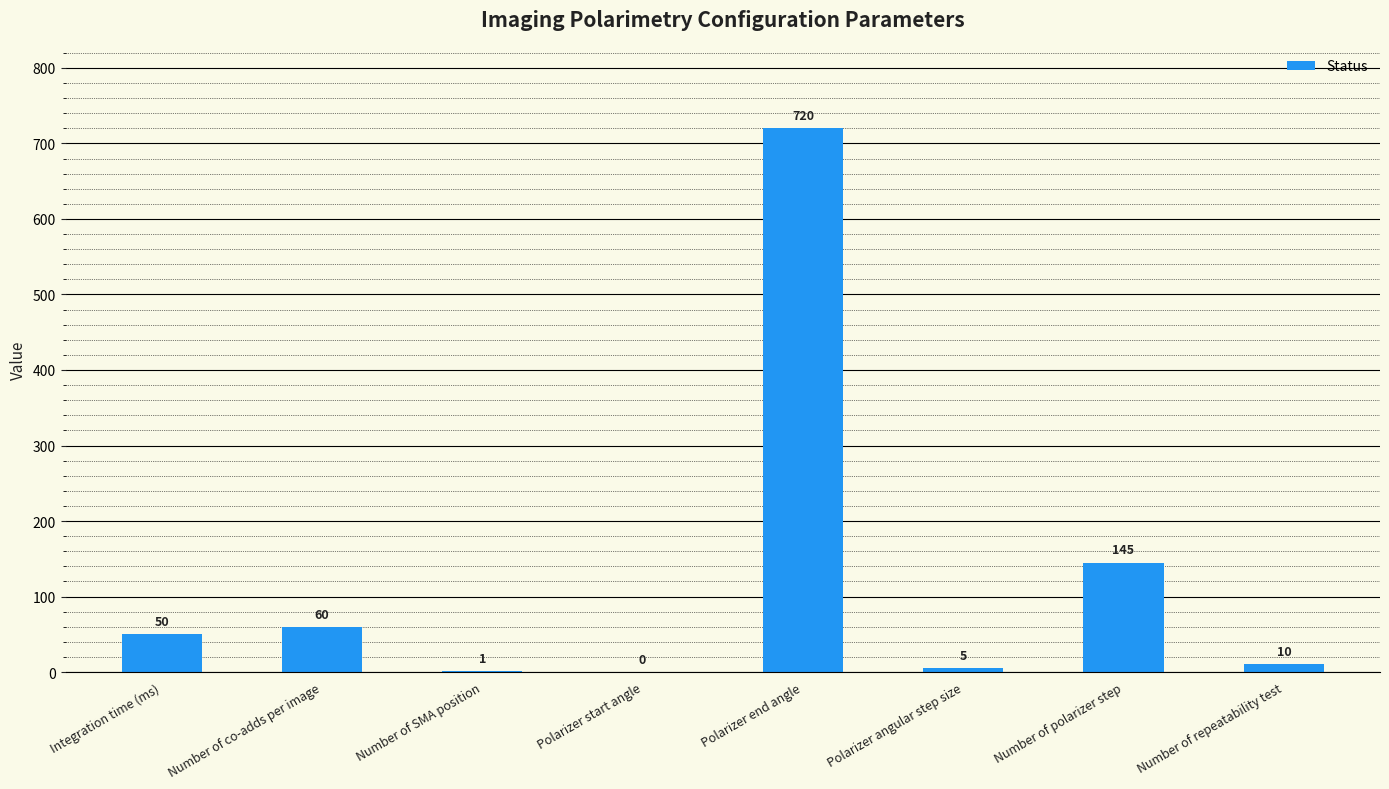

The value at Polarizer angular step size is 5. True or false?

True